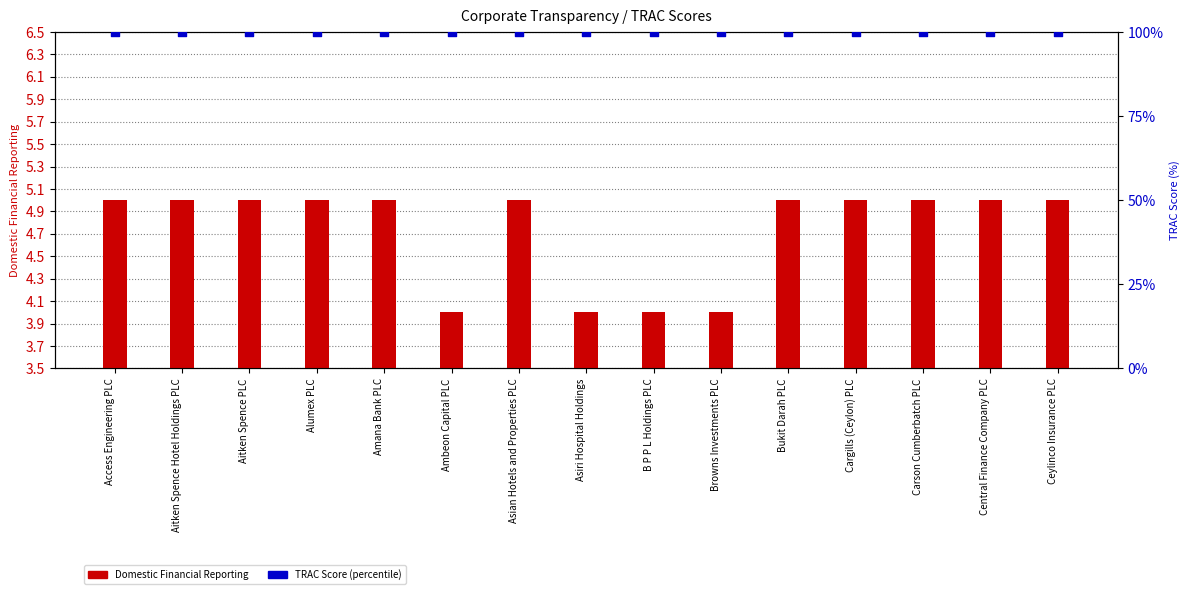

Which series has the widest spread of Y values?

Domestic Financial Reporting